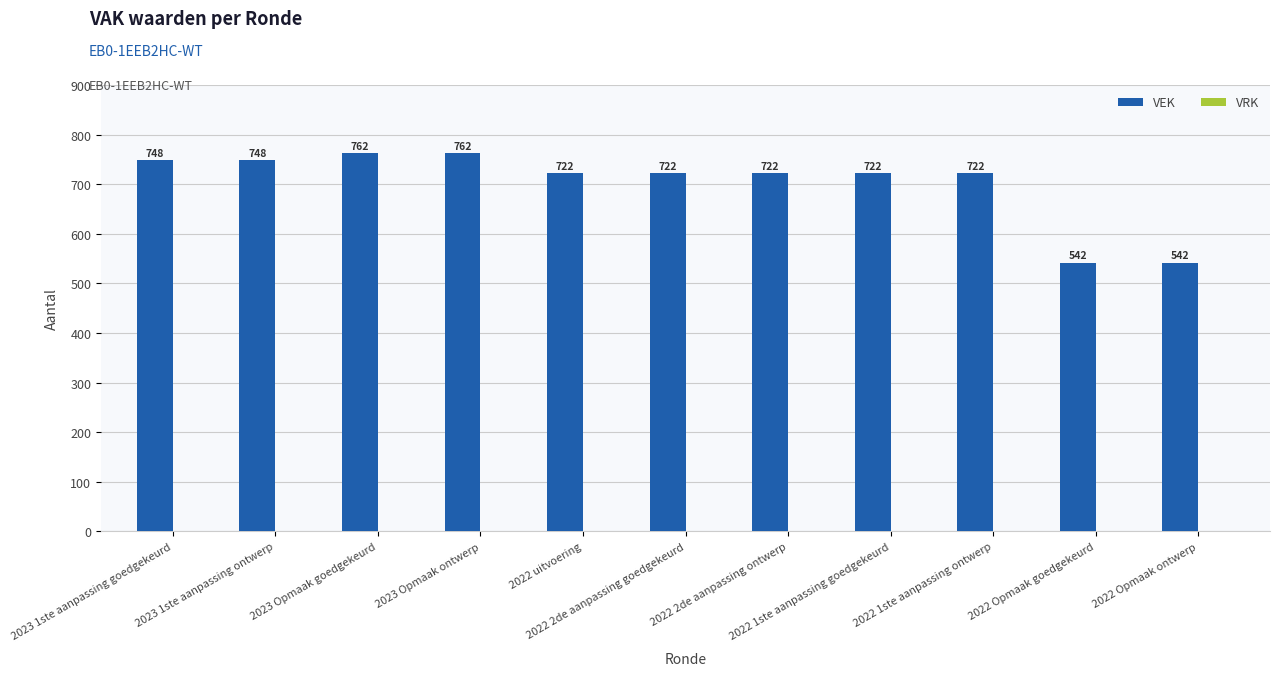

What is the maximum value shown in the chart?

762